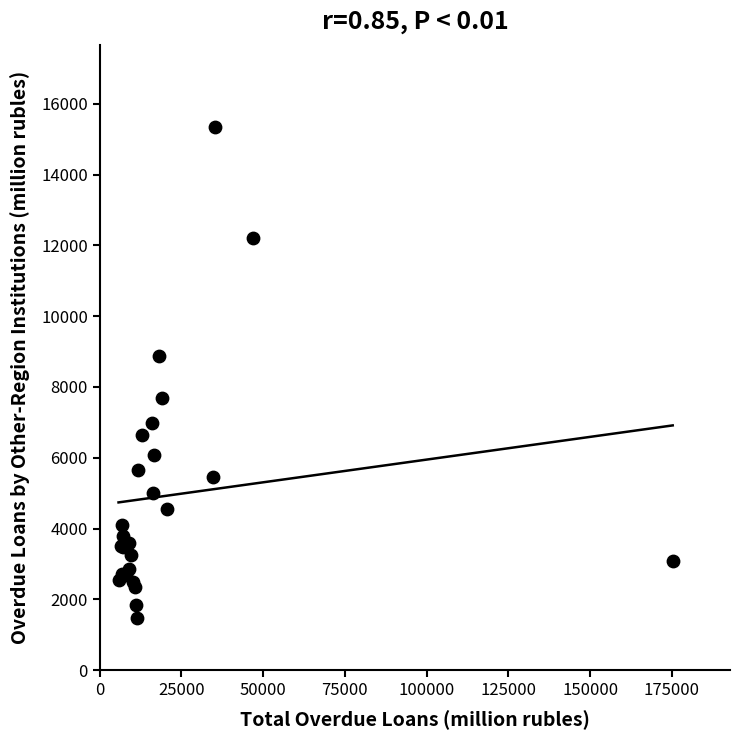

What Y value in the scatter plot is closest to 8406?

8865